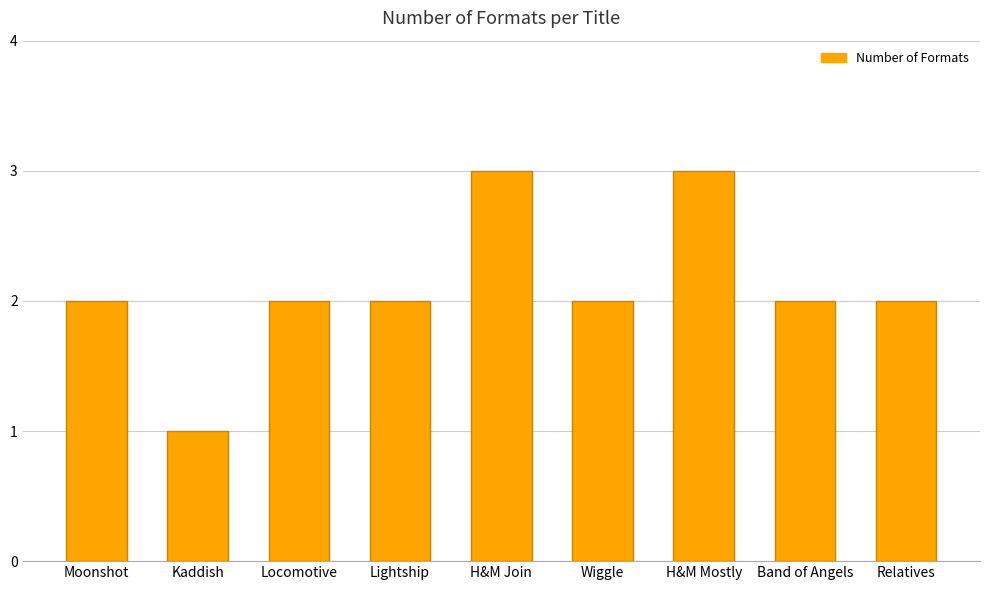

What is the ratio of the value at Lightship to the value at Kaddish?

2.0